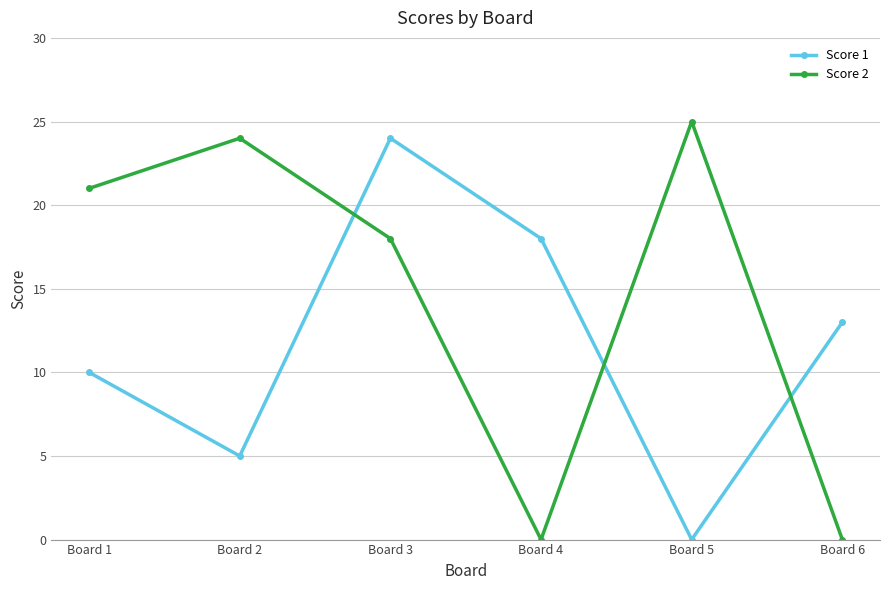

What is the average value of the Score 2 series?

15